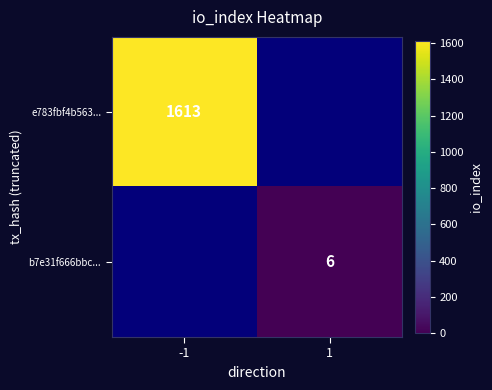

How many distinct data groups are displayed?

2